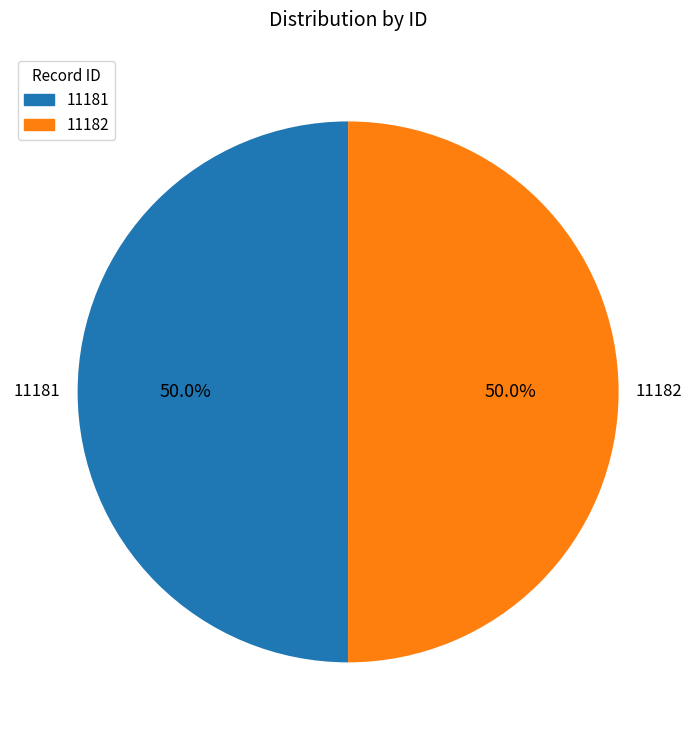

Combined, what portion of the pie is 11182 and 11181?

100.0%